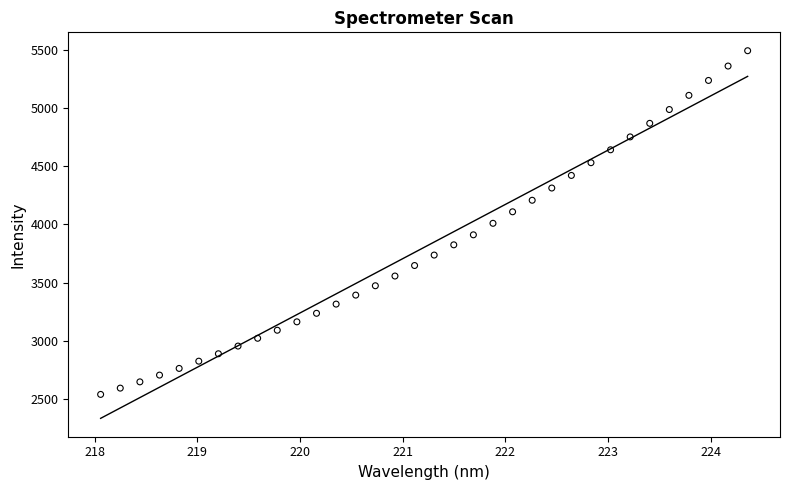

What is the range of X values (max minus min)?

6.3